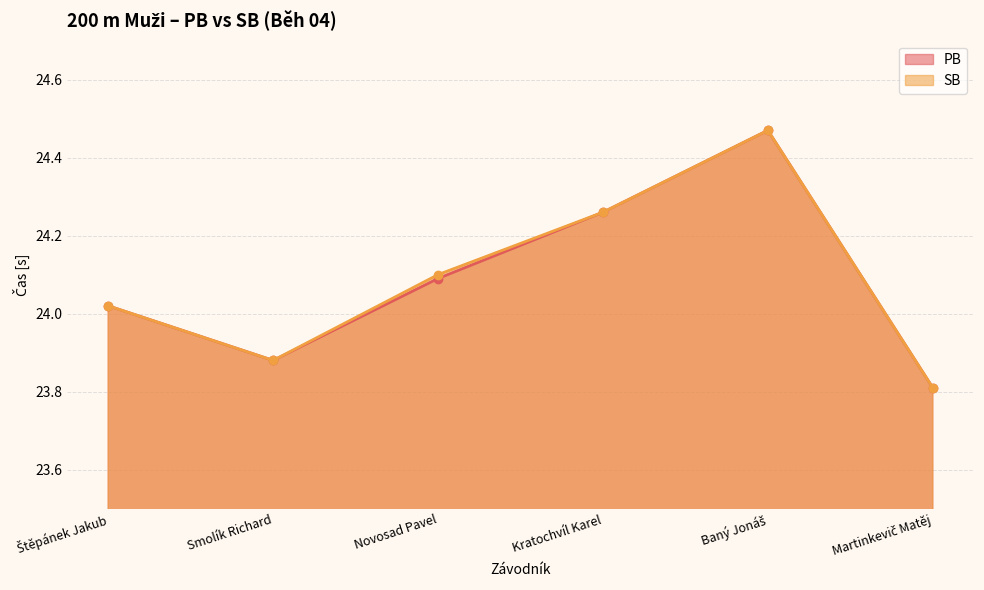

What is the label of the 1st point from the left?

Štěpánek Jakub